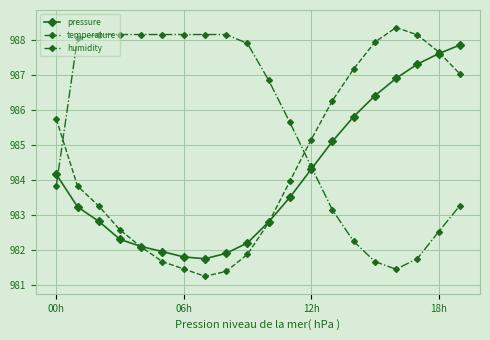

List the series in order of their overall mean, highest first.

humidity, temperature, pressure